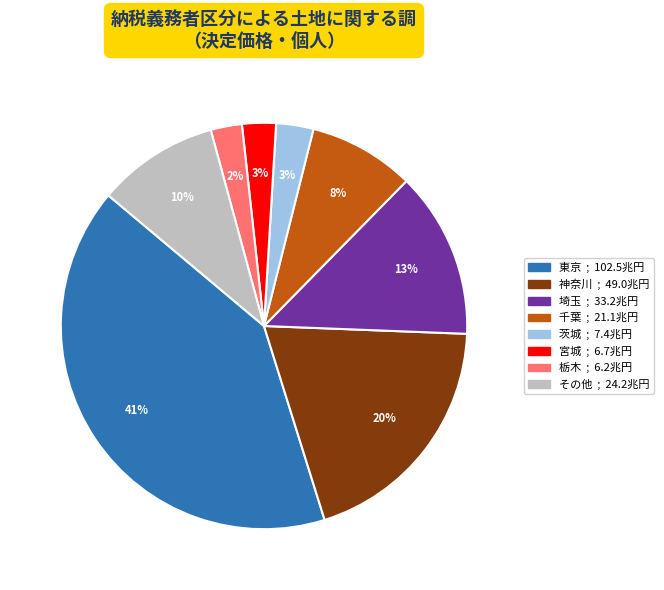

Is there a majority slice in this chart?

No